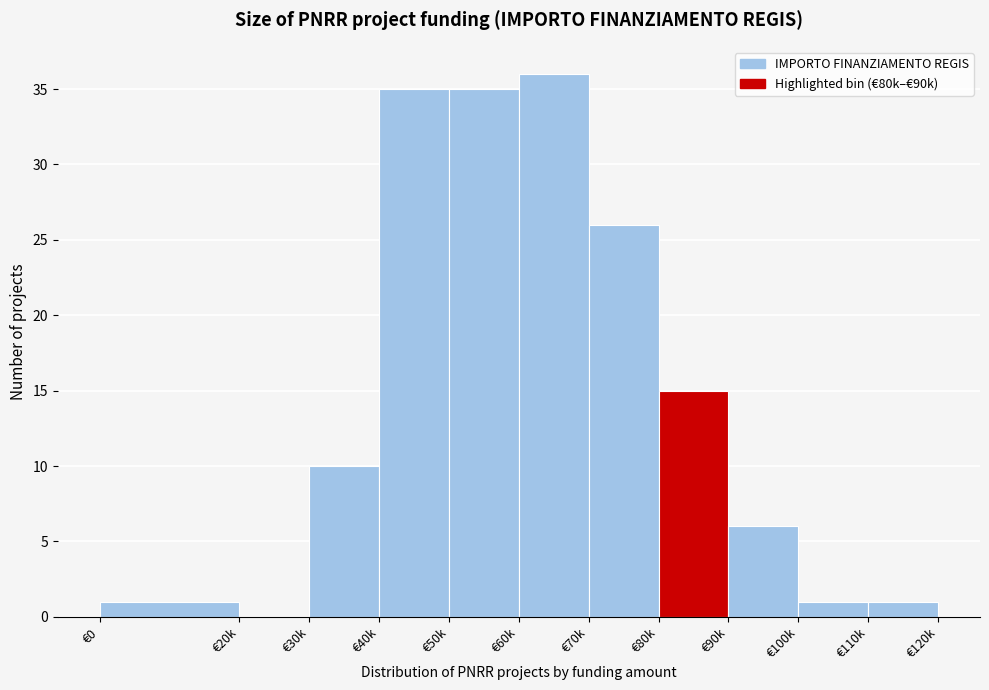

Reading left to right, what are all the values shown in this chart?

€0=1	€20k=0	€30k=10	€40k=35	€50k=35	€60k=36	€70k=26	€80k=15	€90k=6	€100k=1	€110k=1